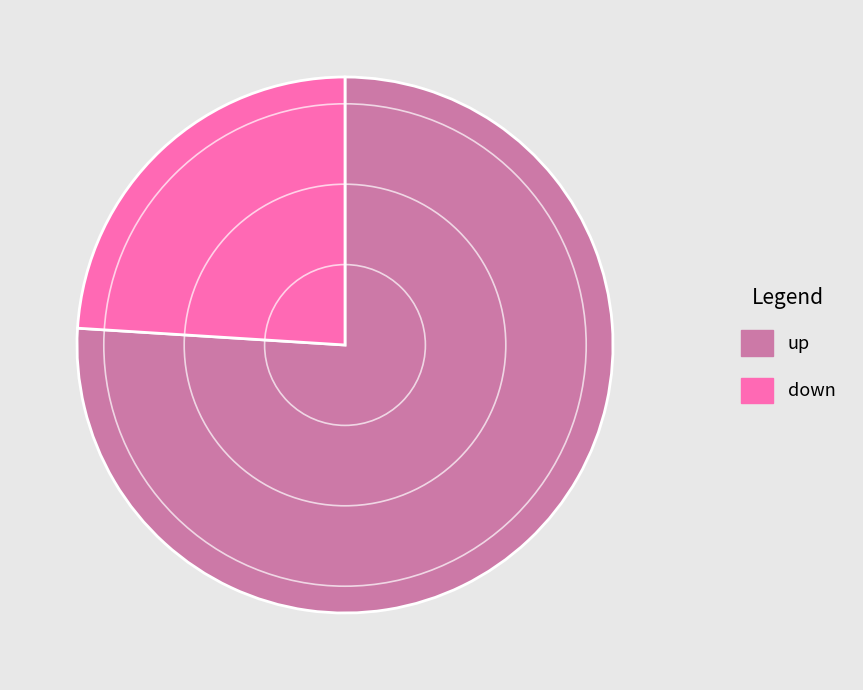

Which has a higher value, up or down?

up